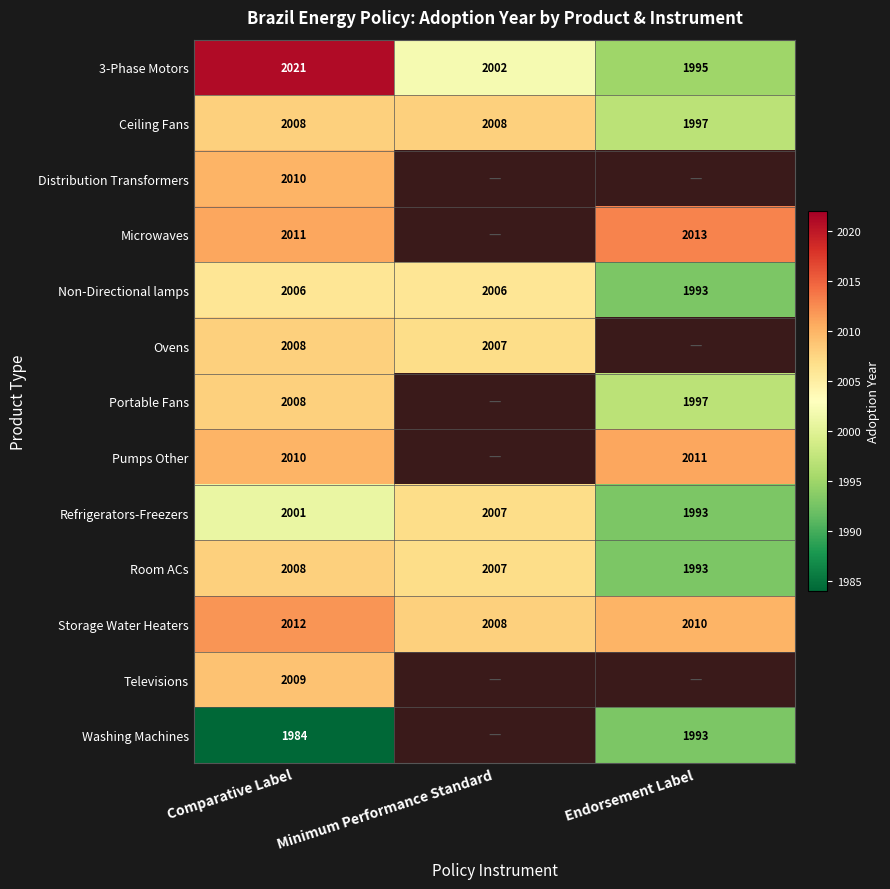

Rank the categories by Storage Water Heaters value from lowest to highest.

Minimum Performance Standard, Endorsement Label, Comparative Label